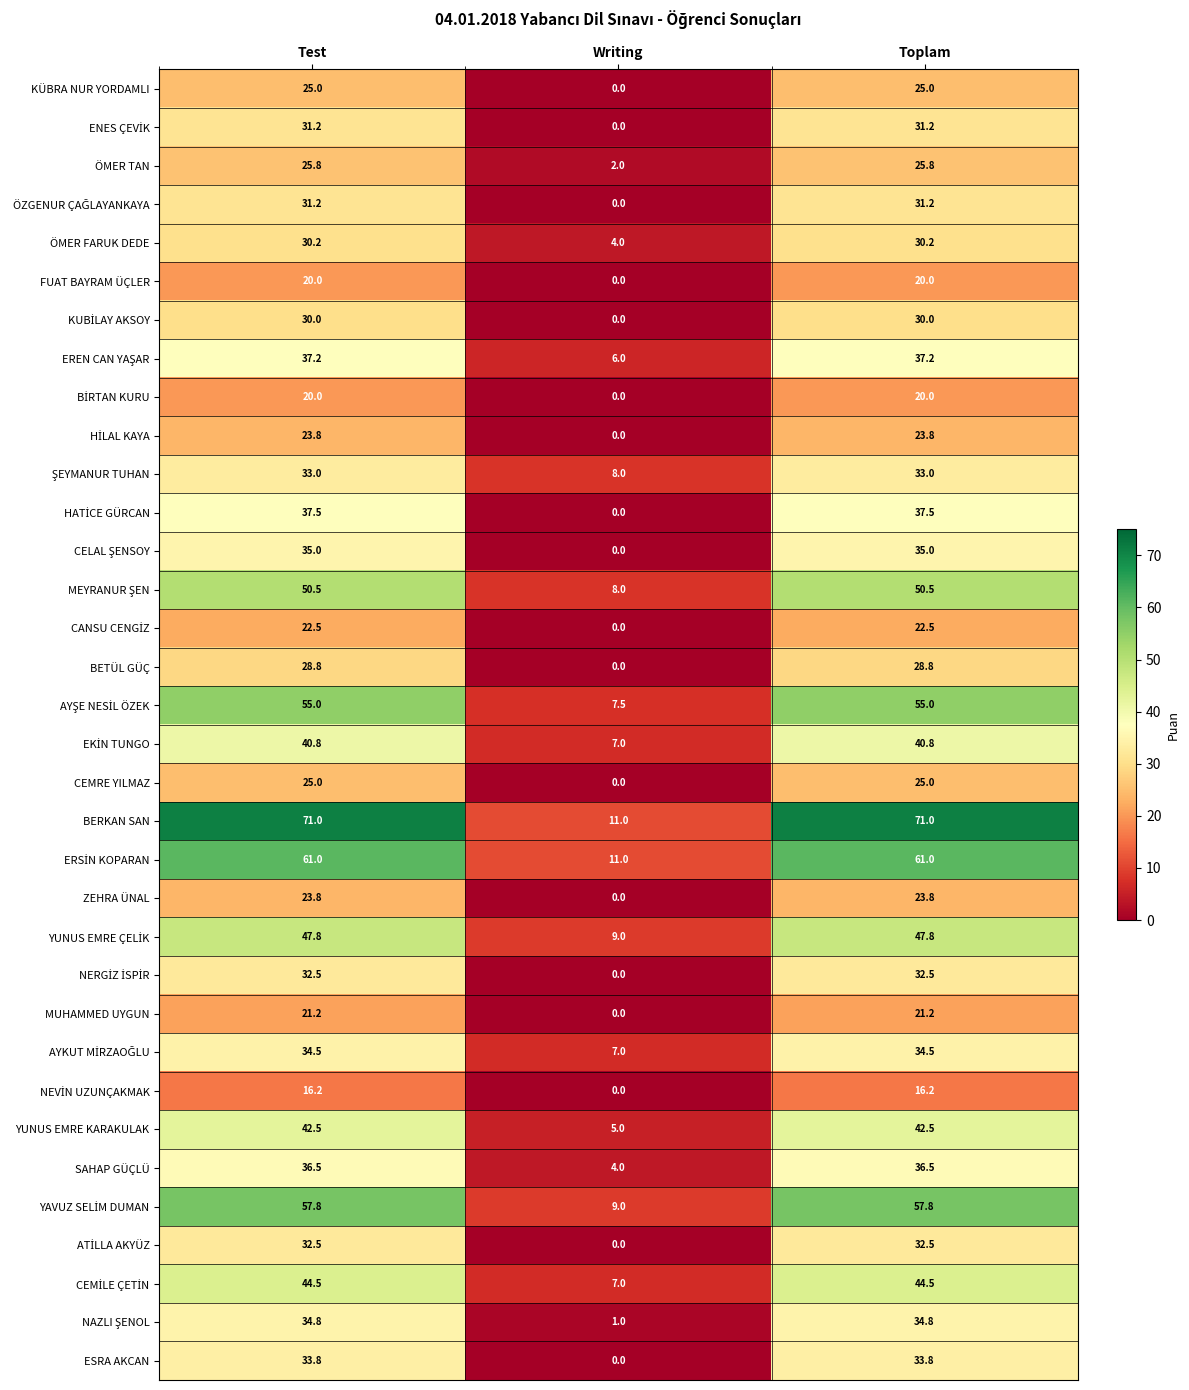

The FUAT BAYRAM ÜÇLER series shows 12.1 at Writing. True or false?

False